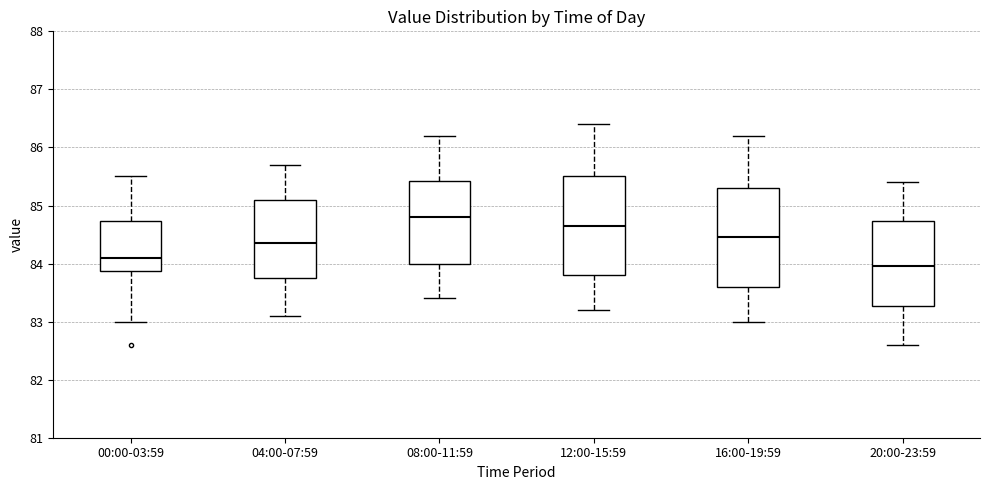

Which box's median line is the lowest?

20:00-23:59